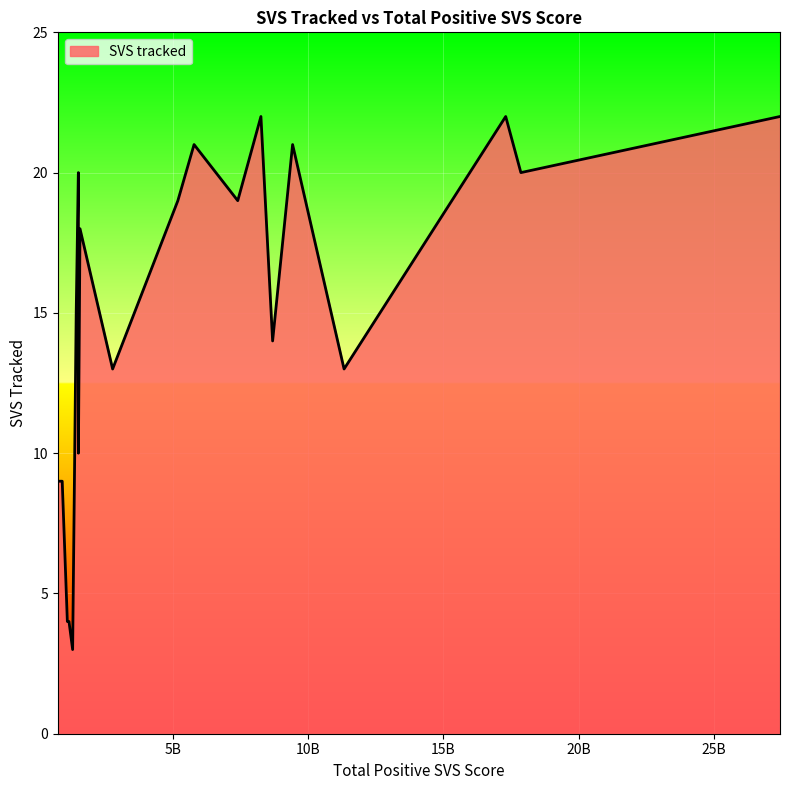

What is the difference between the maximum and minimum values?

19